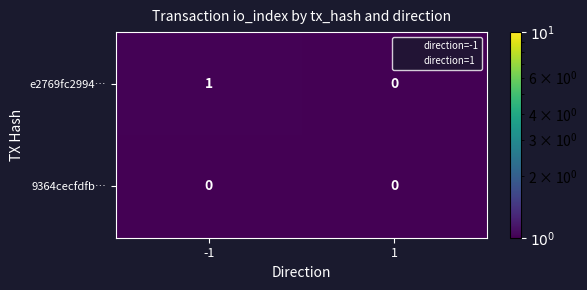

How many data points does each series have?

2